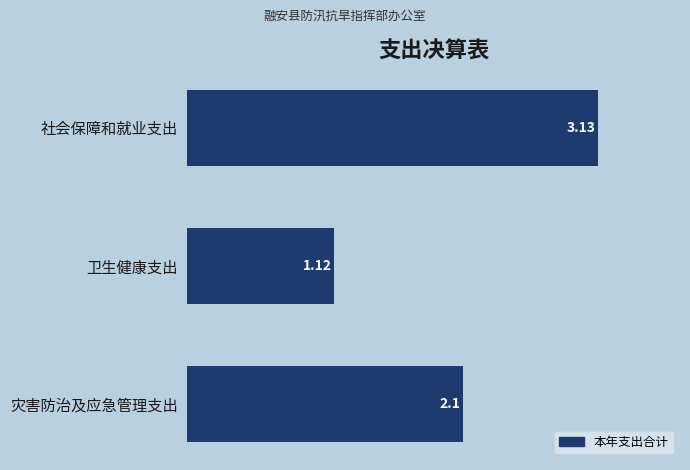

What is the label of the 2nd bar from the top?

卫生健康支出